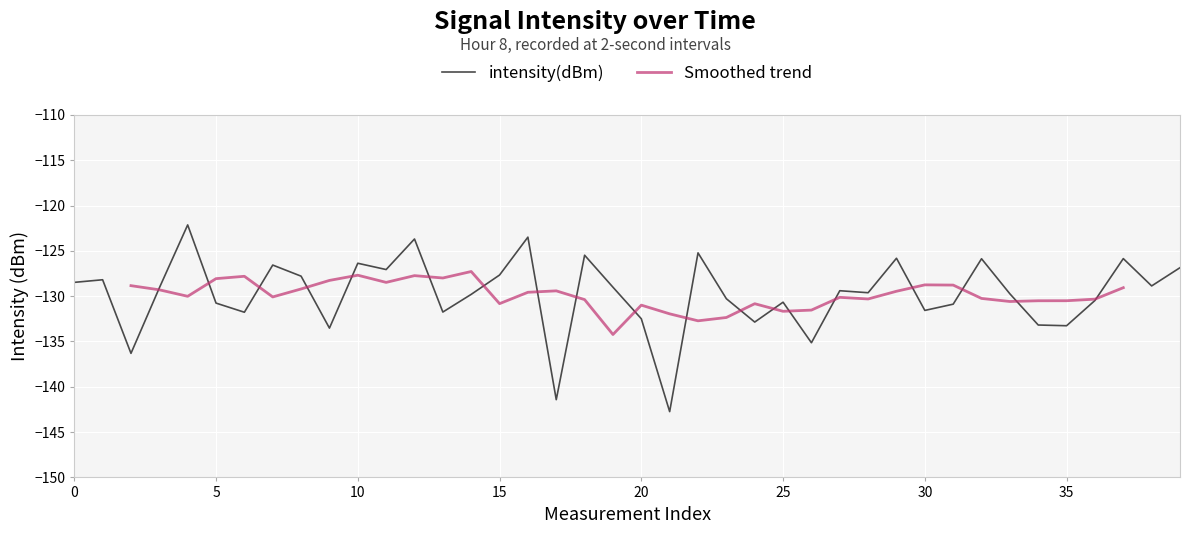

The value of intensity(dBm) at 20 is -132.5. True or false?

True